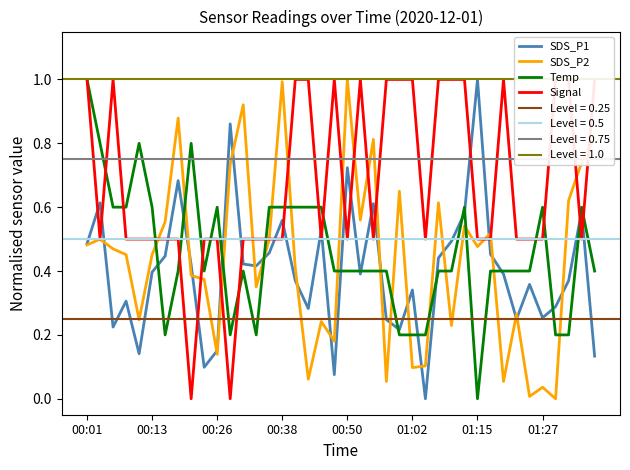

Does the chart display data point markers on the line(s)?

No